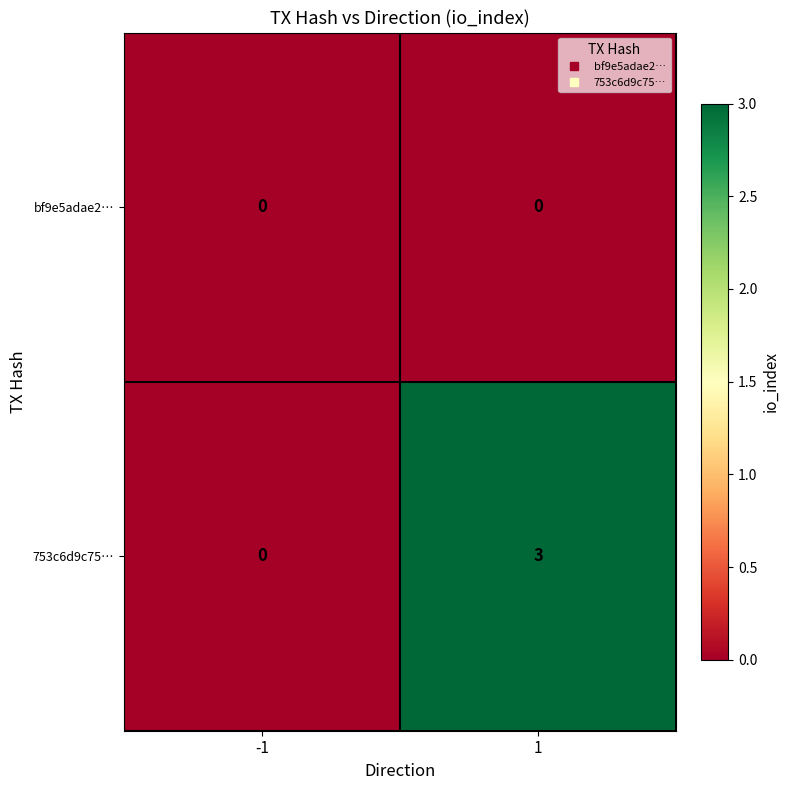

List the series in order of their peak value, lowest first.

bf9e5adae2…, 753c6d9c75…